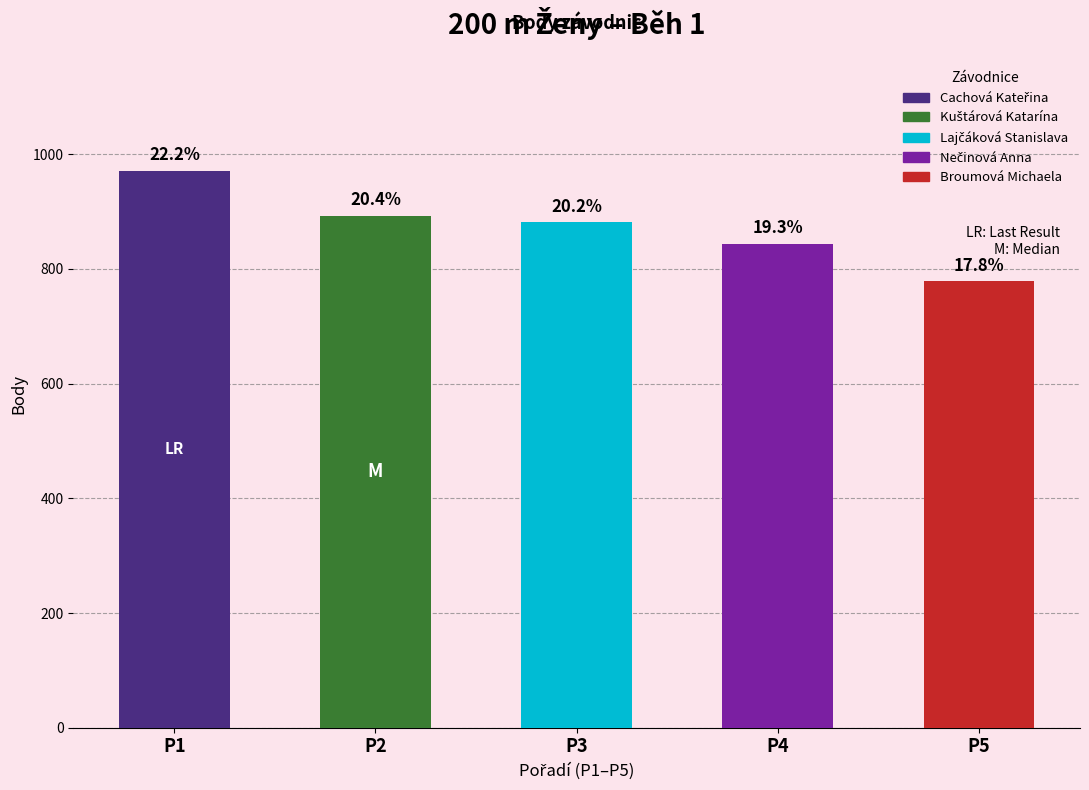

The chart shows a value of 971 at P1. True or false?

True